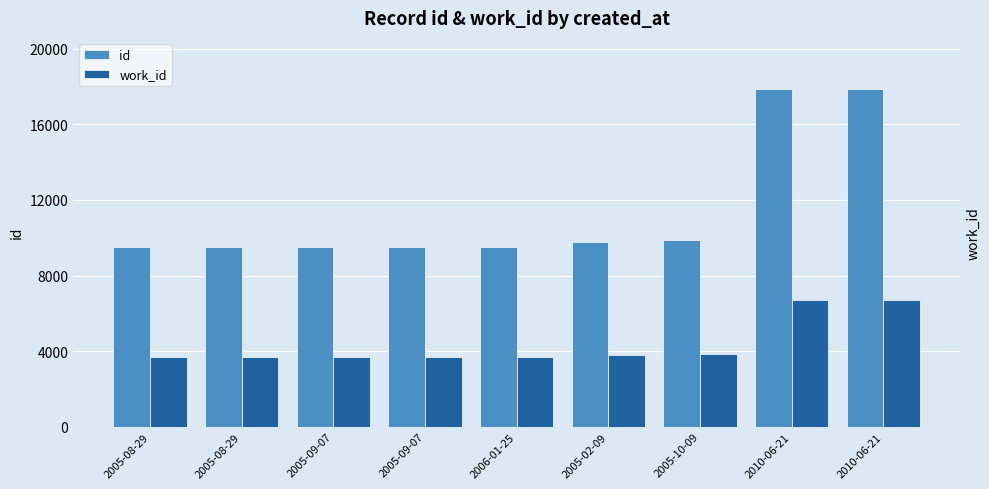

List the series in order of their peak value, lowest first.

work_id, id